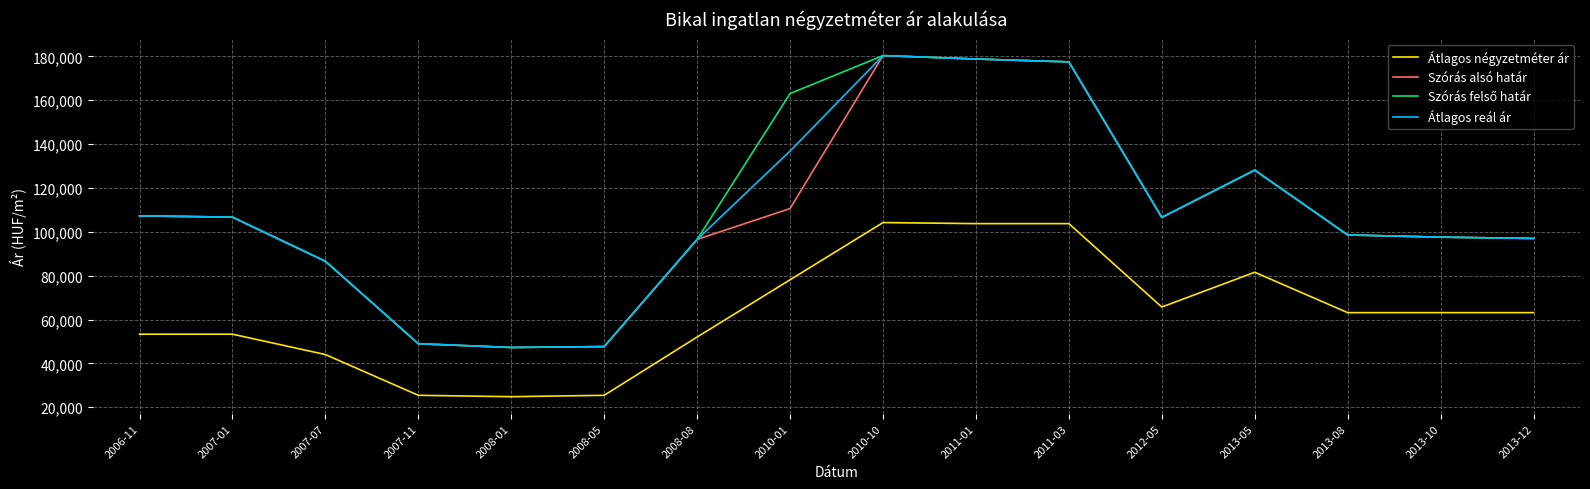

What is the difference between the second highest and second lowest values in the Szórás alsó határ series?

131150